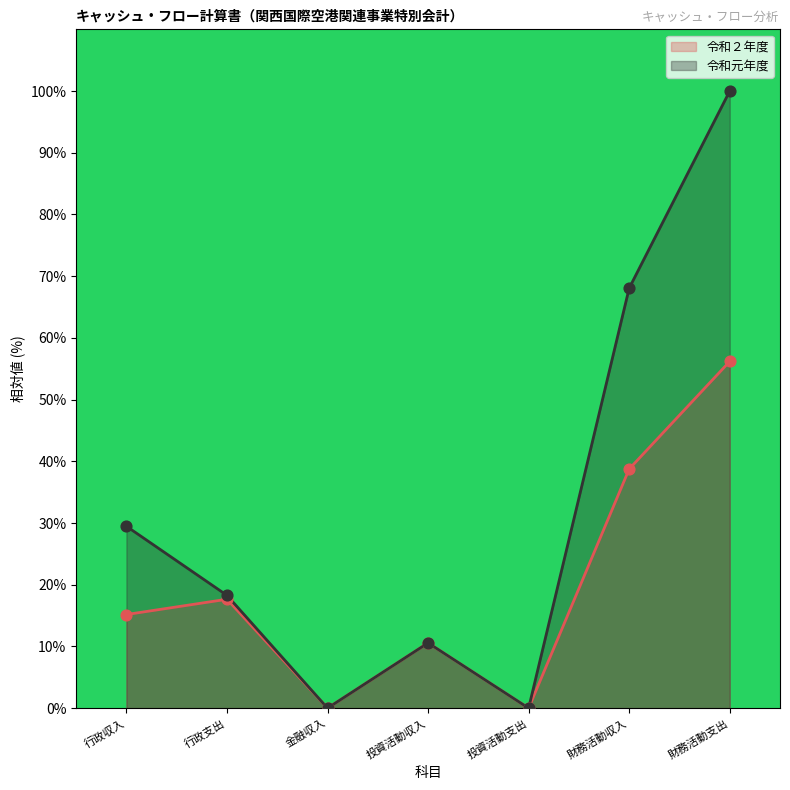

Which series contains the lowest Y value?

令和２年度